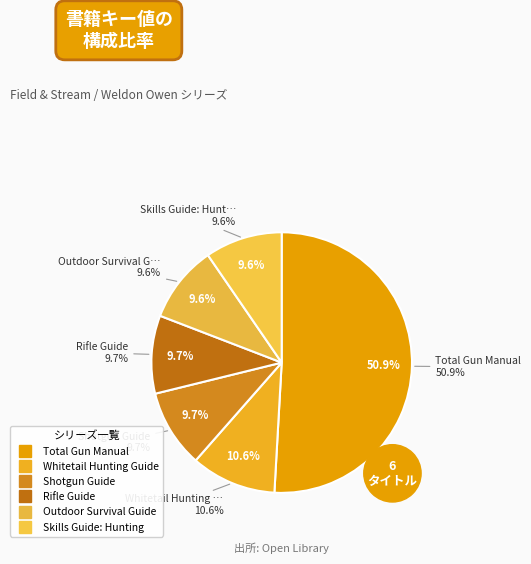

To the nearest percent, what is the combined percentage of Total Gun Manual and Rifle Guide?

61%